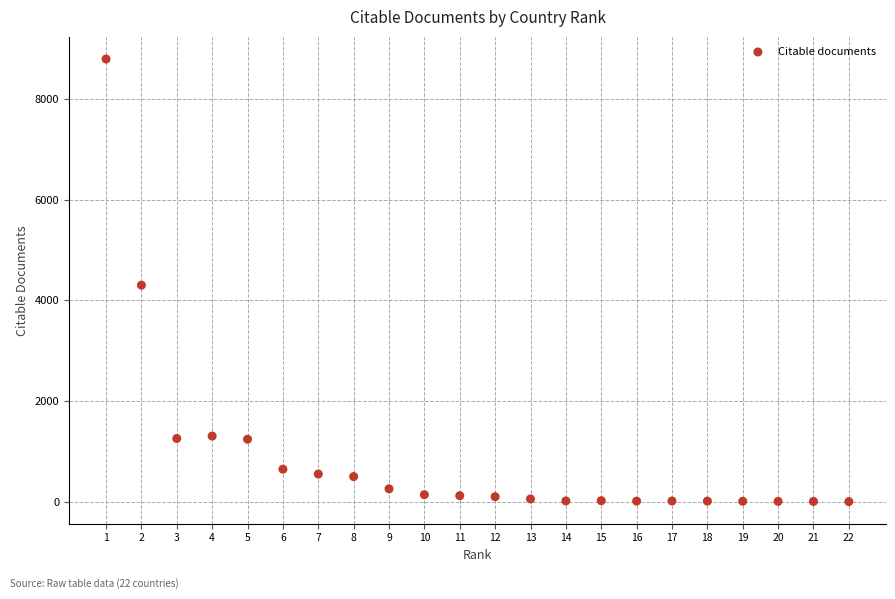

What is the range of X values (max minus min)?

21